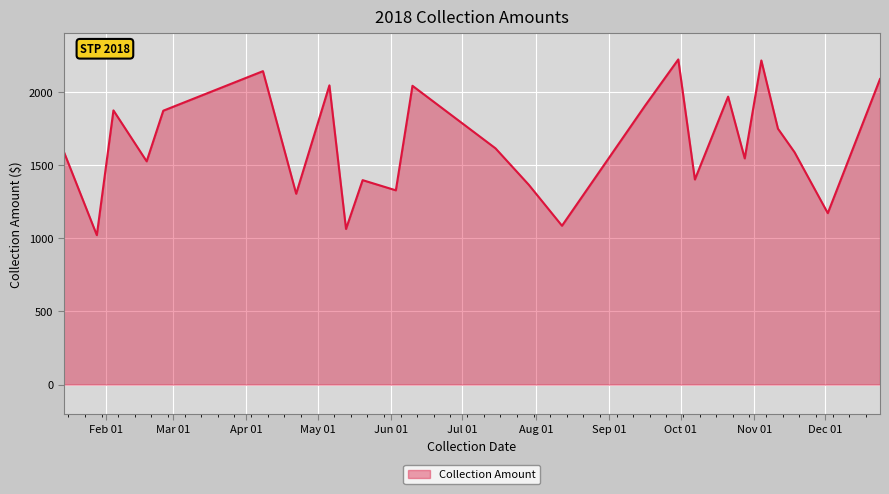

What is the maximum value shown in the chart?

2221.0